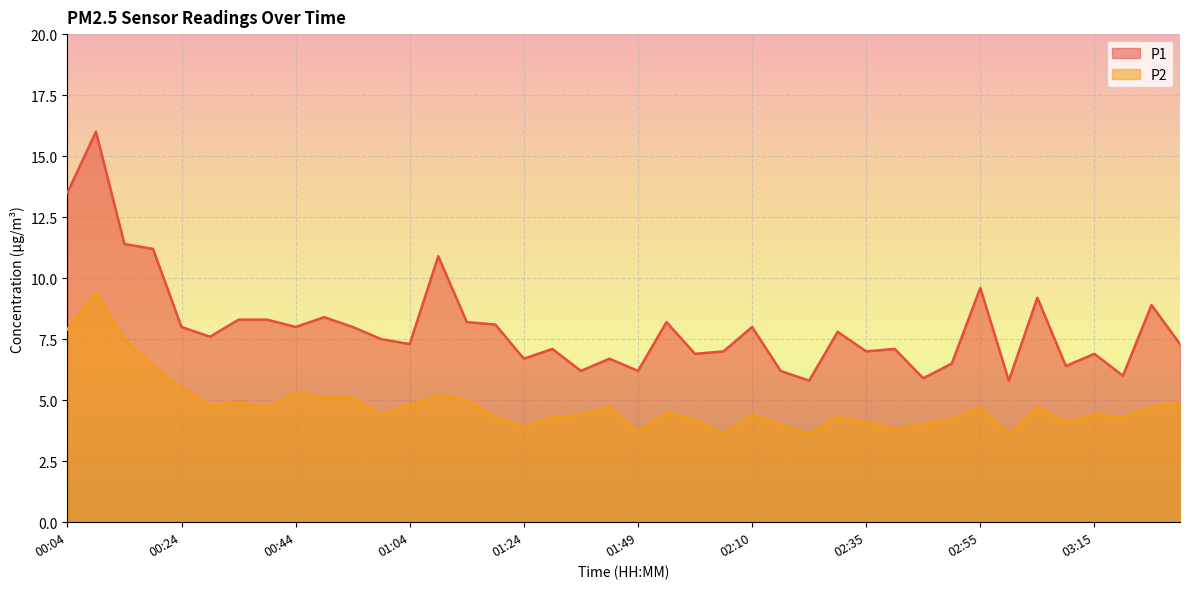

True or false: P2 and P1 cross at least once.

False